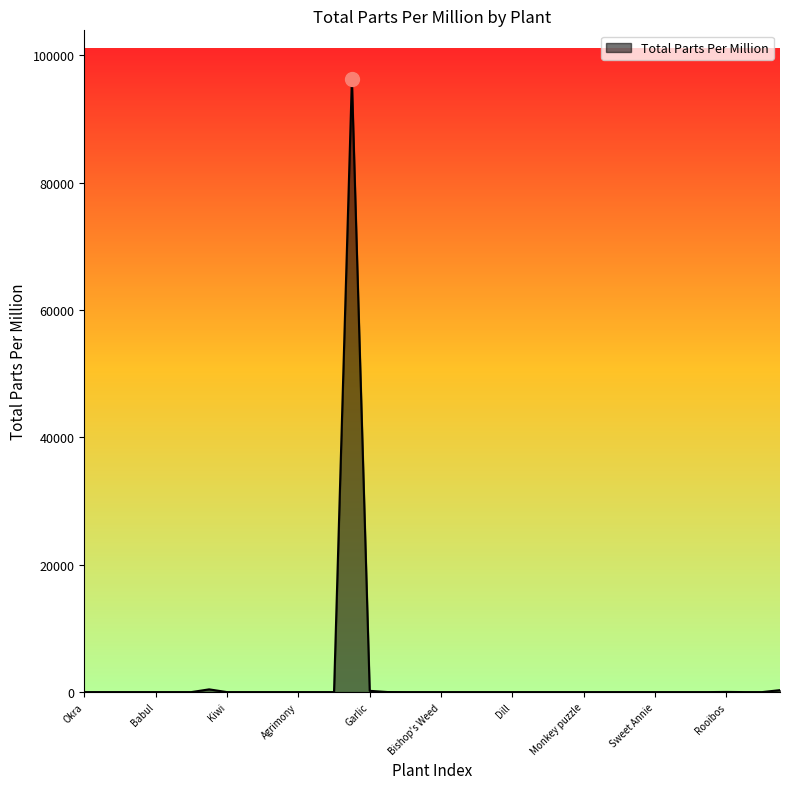

How many series are shown in this chart?

1